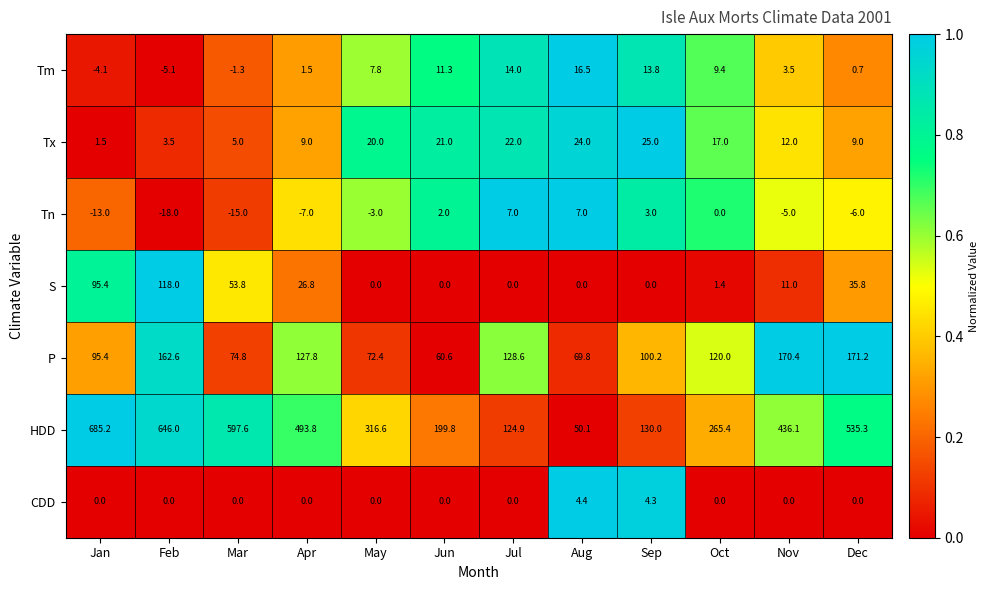

Count the number of categories in the chart.

12